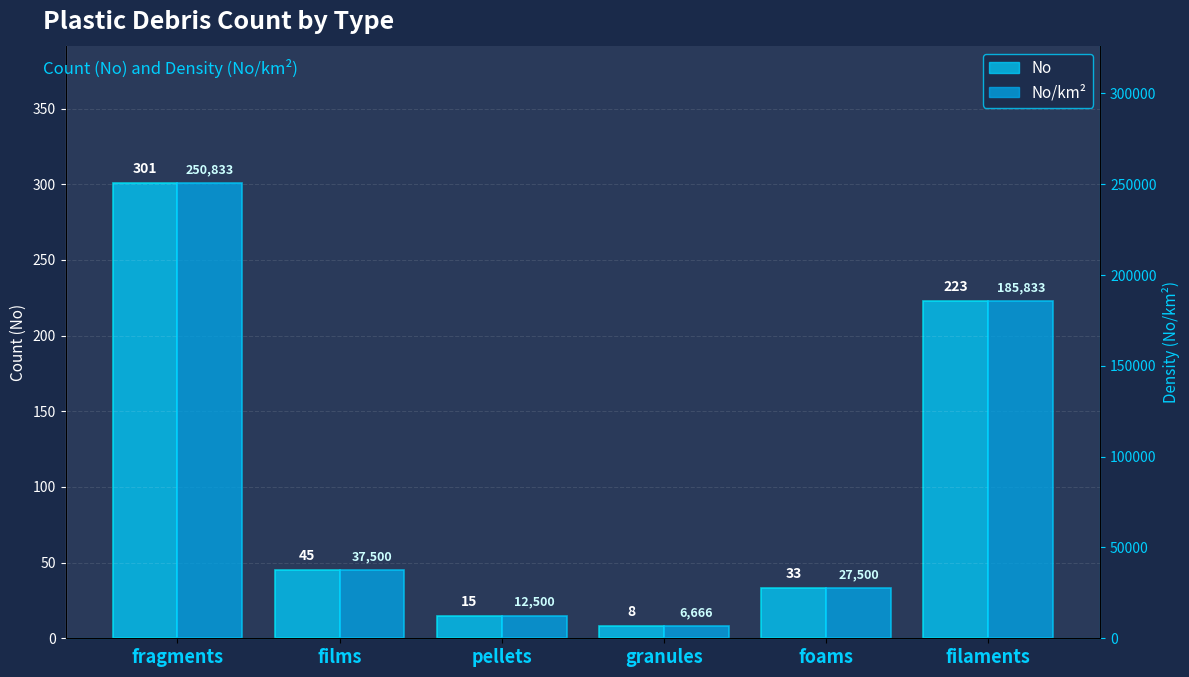

Reading left to right, what are all the values shown in this chart?

No: fragments=301.0	films=45.0	pellets=15.0	granules=8.0	foams=33.0	filaments=223.0
No/km2: fragments=250833.3	films=37500.0	pellets=12500.0	granules=6666.7	foams=27500.0	filaments=185833.3